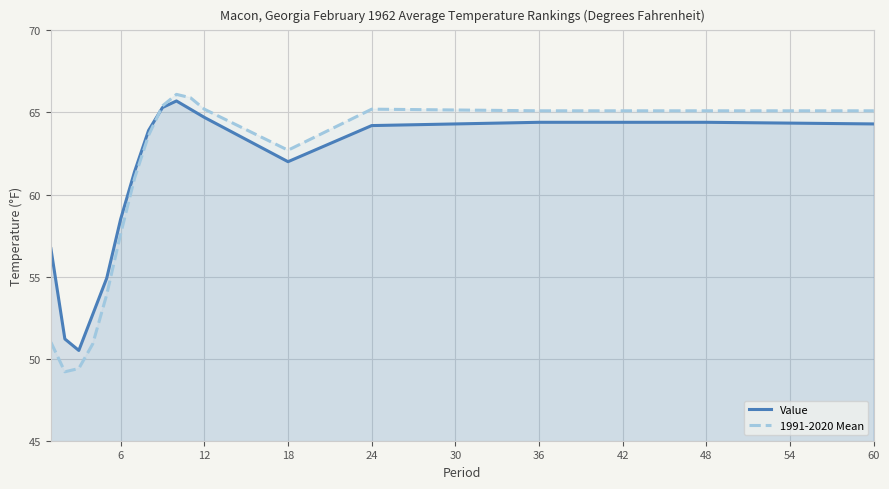

Reading left to right, transcribe all the data shown in this chart.

Value: 56.7	51.2	50.5	52.7	54.9	58.5	61.4	63.9	65.3	65.7	65.2	64.7	62.0	64.2	64.4	64.4	64.3
1991-2020 Mean: 51.0	49.2	49.4	50.9	53.9	57.6	61.0	63.6	65.4	66.1	65.9	65.2	62.7	65.2	65.1	65.1	65.1